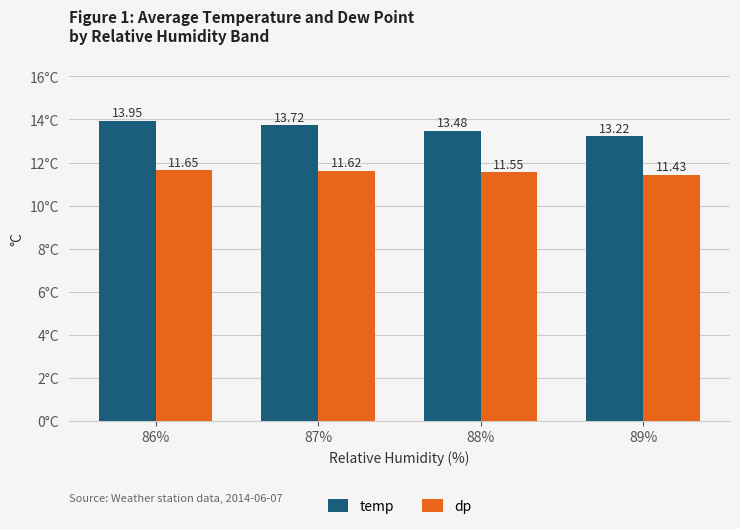

What is the total value across all series at 87%?

25.3